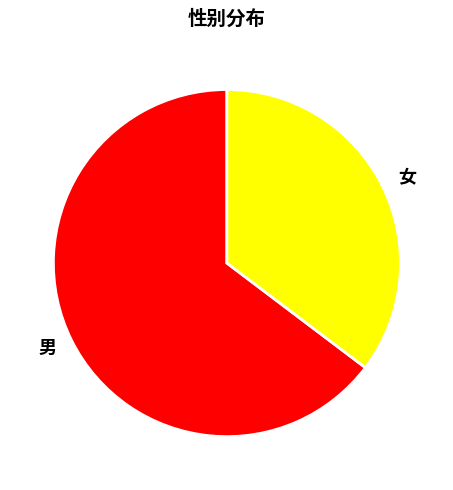

What is the ratio of the value at 男 to the value at 女?

1.8